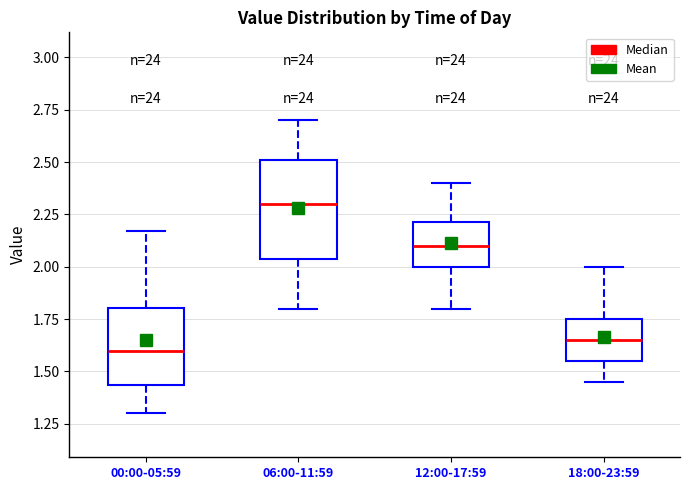

Comparing the boxes themselves (not the whiskers), which one is the tallest?

06:00-11:59